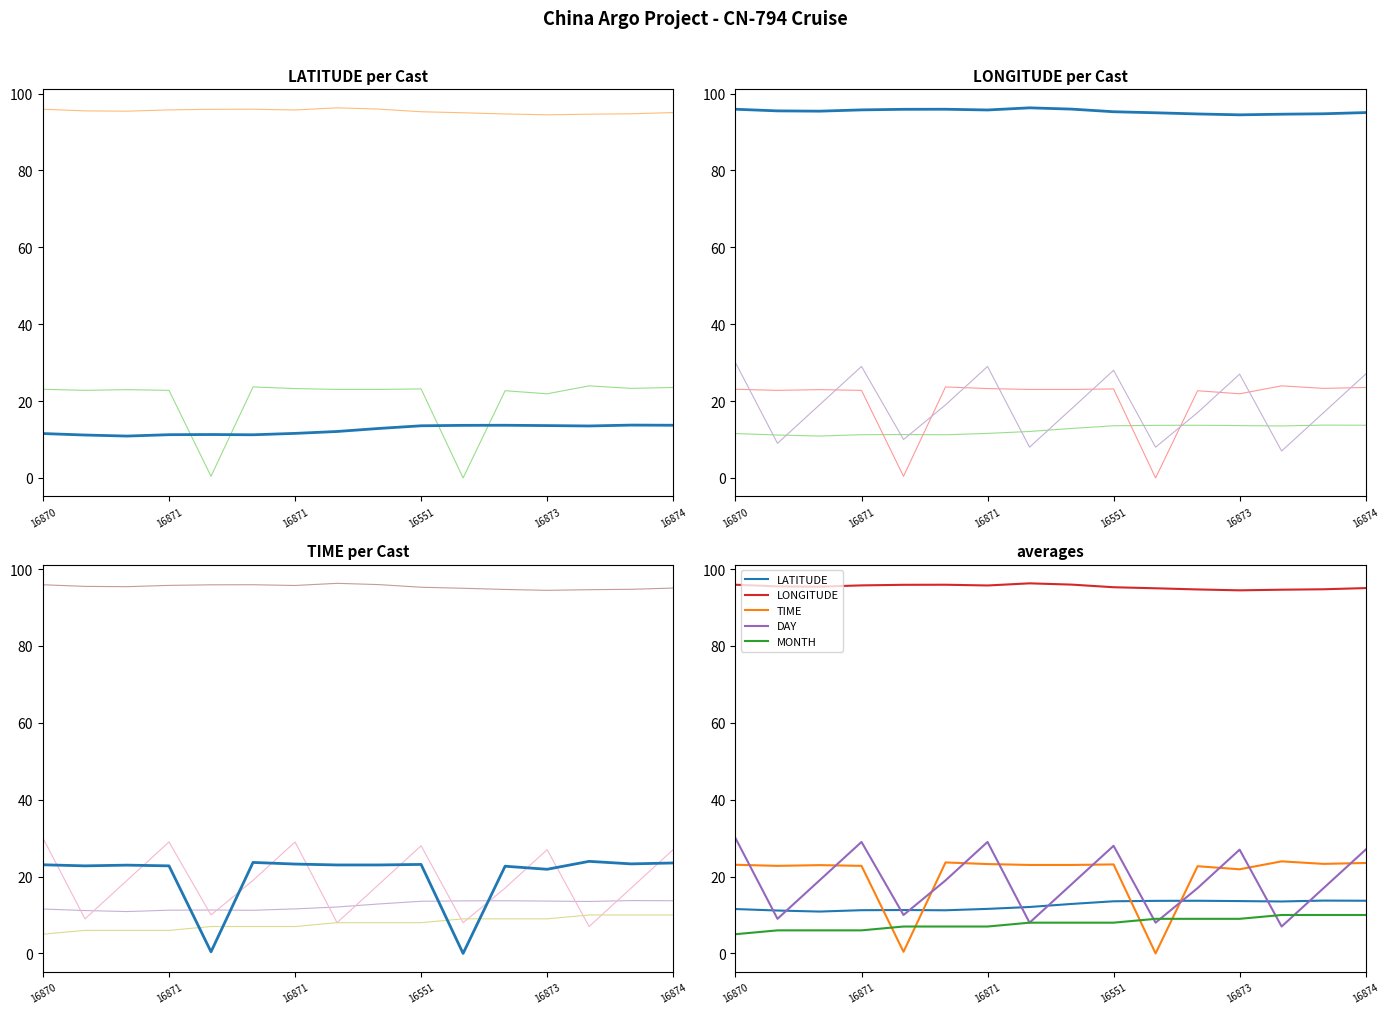

What is the sum of all DAY values?

302.0